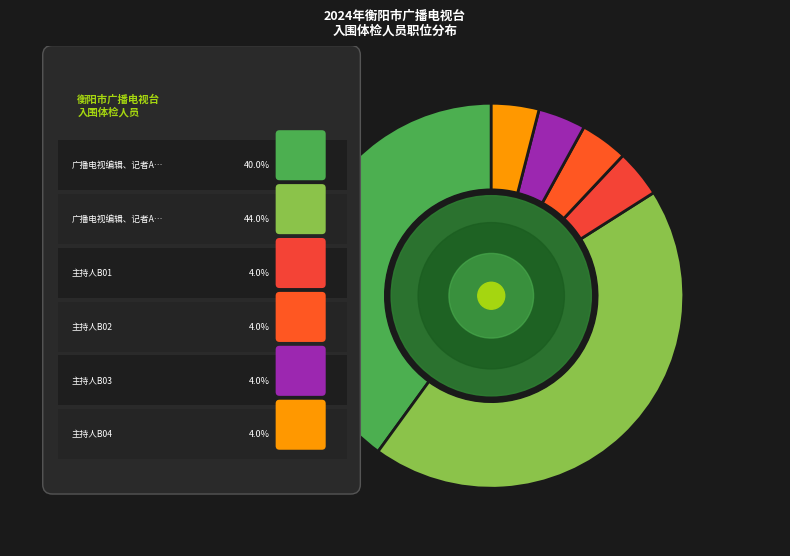

The 主持人B01 slice represents 4% of the pie. True or false?

True